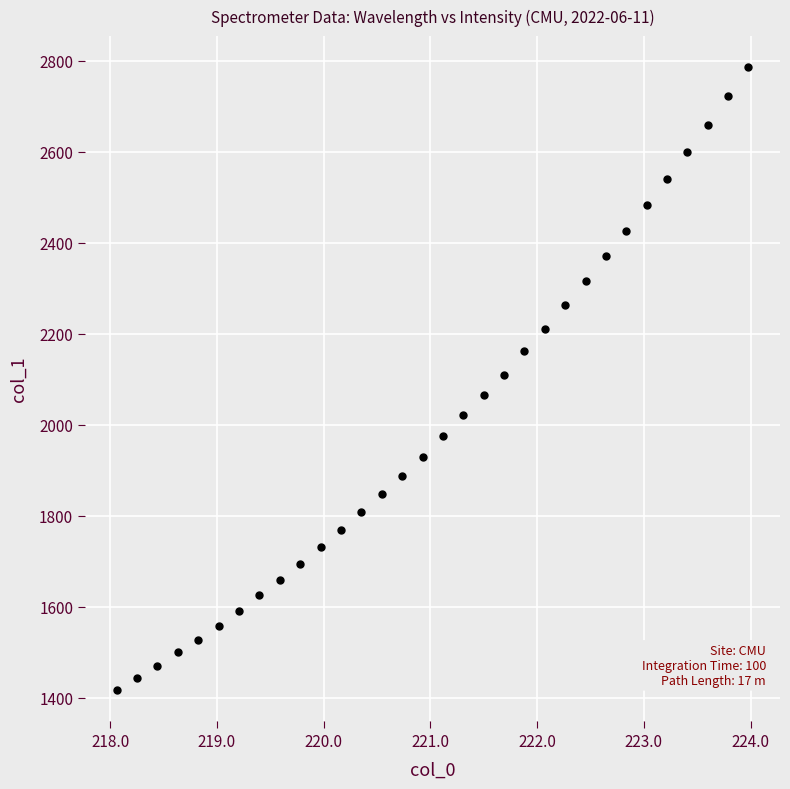

What is the range of X values (max minus min)?

5.9